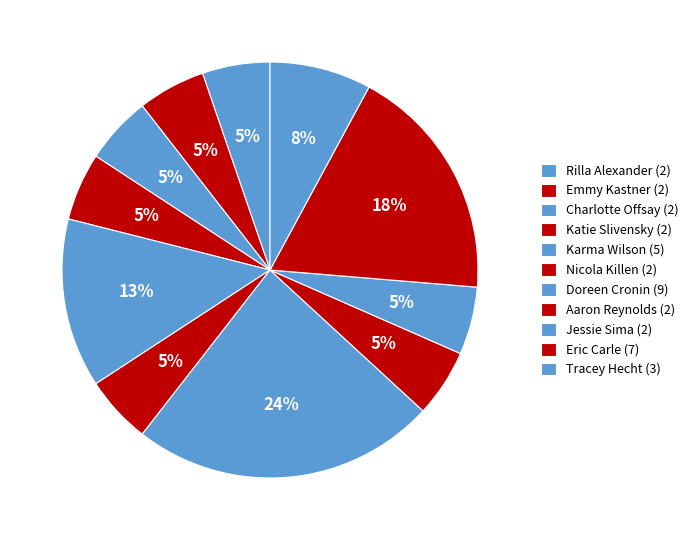

How many segments does this pie chart have?

11